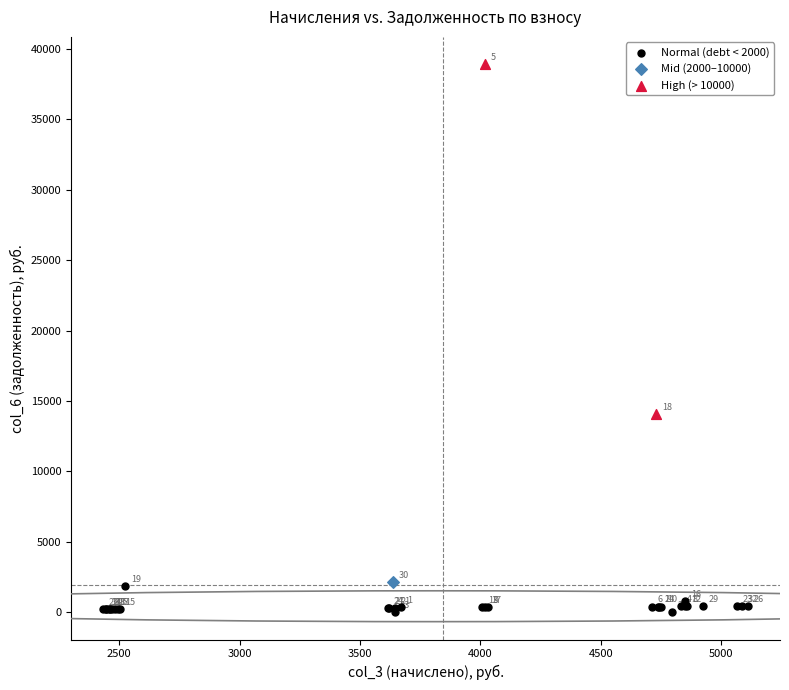

What are all the series names shown in the legend?

Normal (debt < 2000), Mid (2000–10000), High (> 10000)